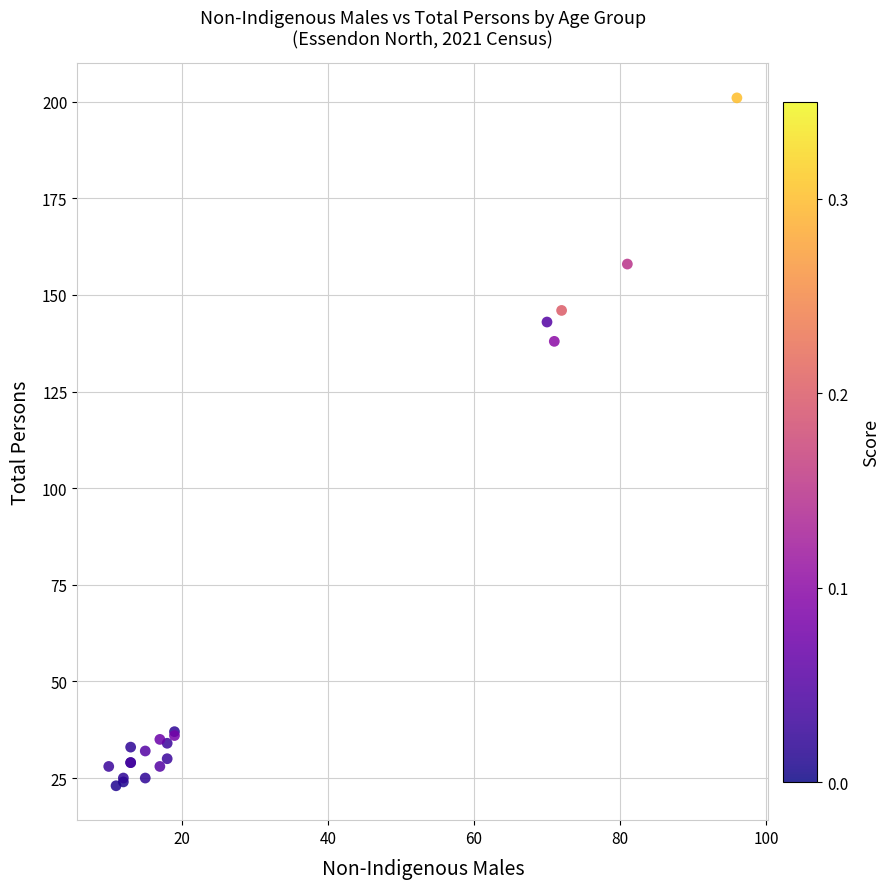

What Y value in the scatter plot is closest to 112?

138